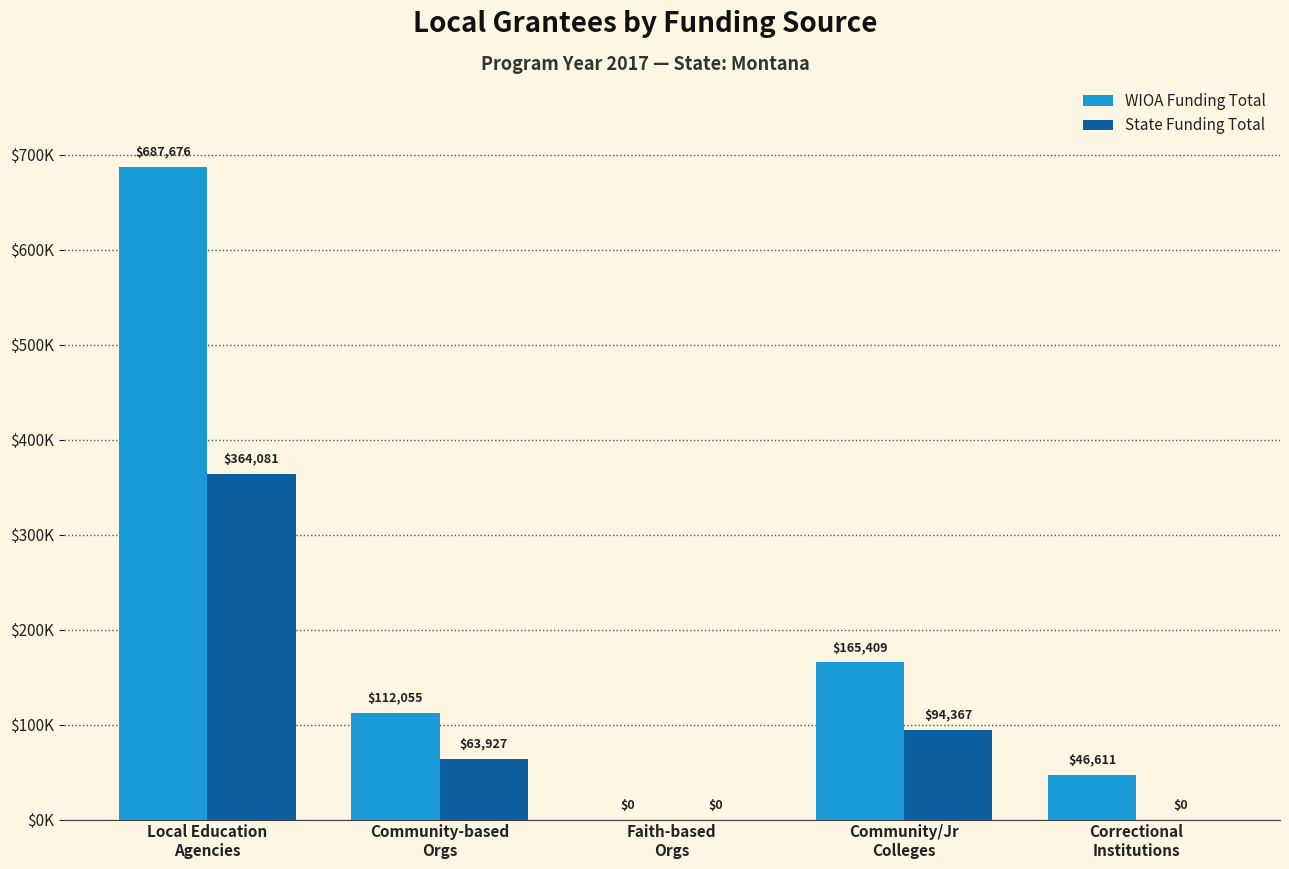

Reading left to right, list all the values displayed in this chart.

WIOA Funding Total: 687676	112055	0	165409	46611
State Funding Total: 364081	63927	0	94367	0